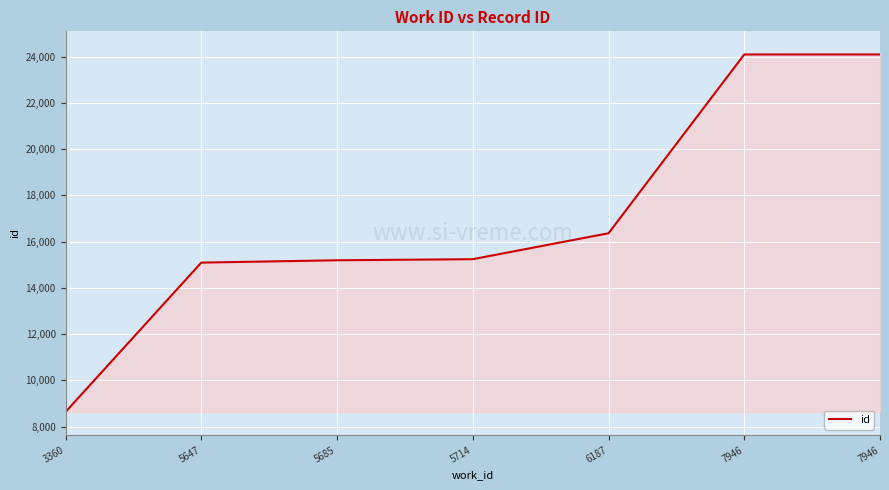

Is this an area chart (filled region under the line)?

Yes